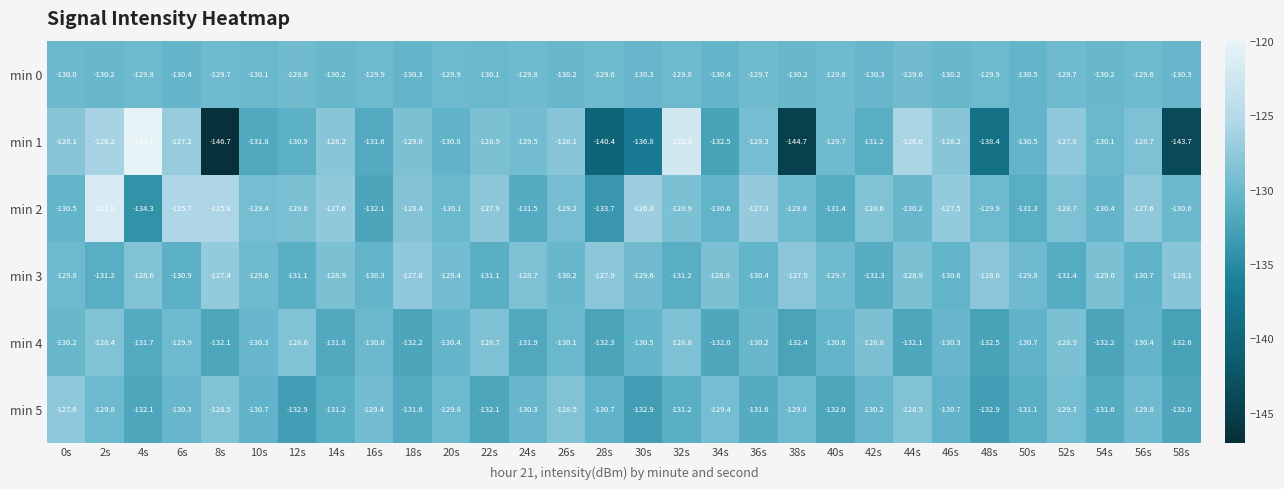

At which label is min 3 closest to -129?

54s